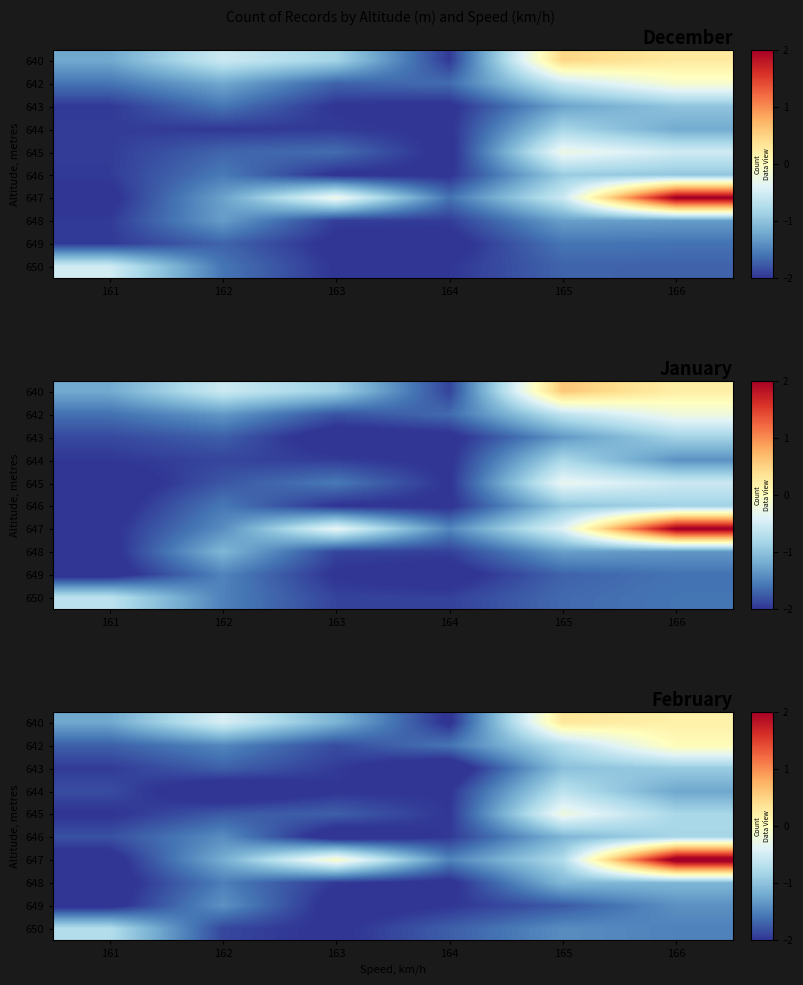

What is the smallest value displayed?

-2.3